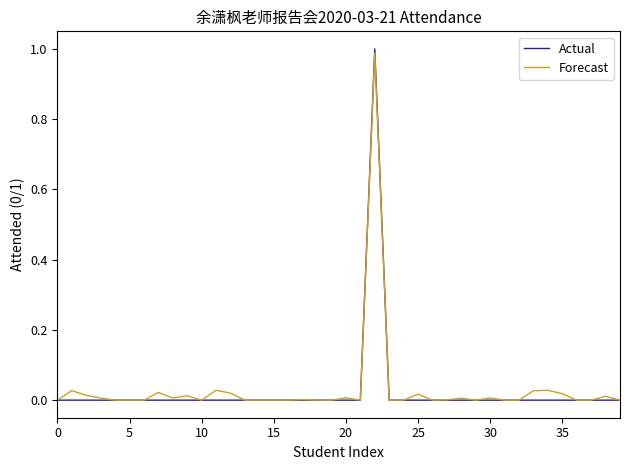

Which series has the largest range (max minus min)?

Actual